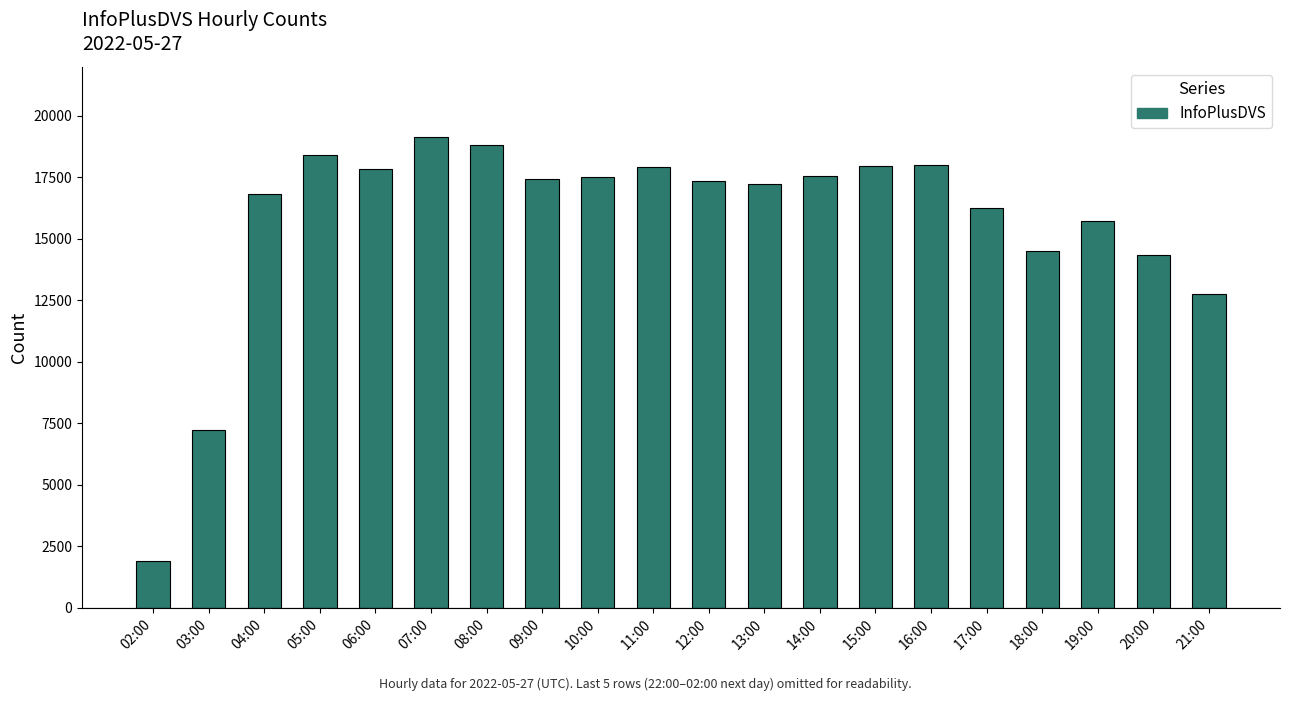

What is the greatest value displayed?

19114